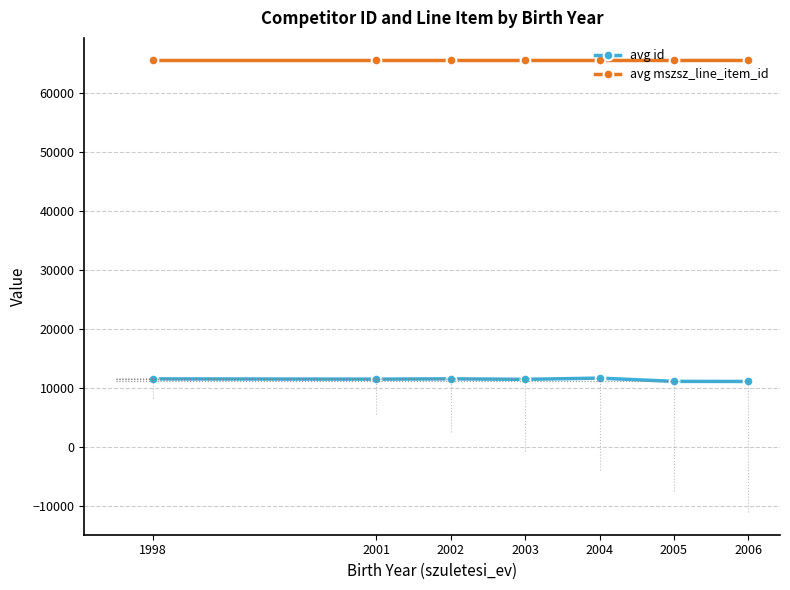

True or false: avg id and avg mszsz_line_item_id cross at least once.

False